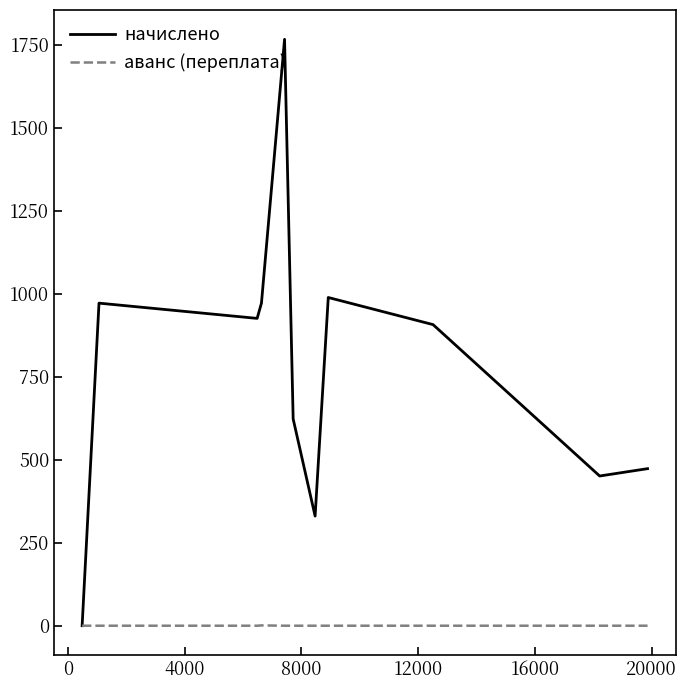

Which series has the widest spread of values?

начислено